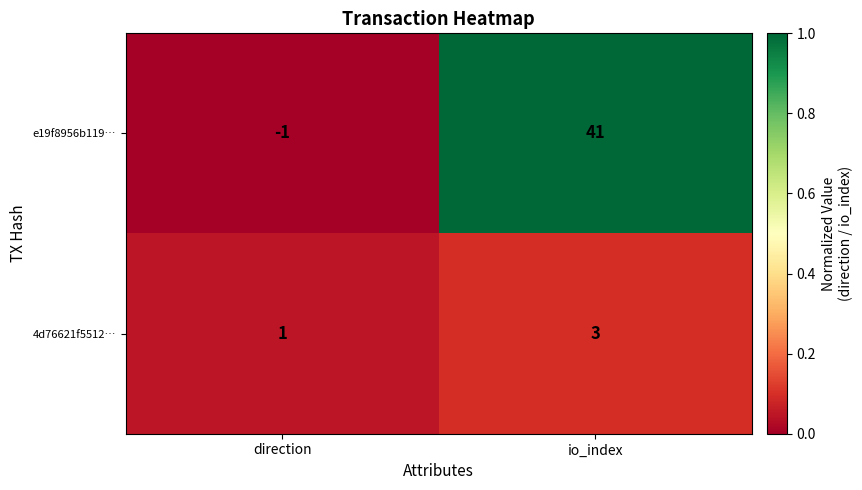

Which series changed the most between direction and io_index?

e19f8956b119…